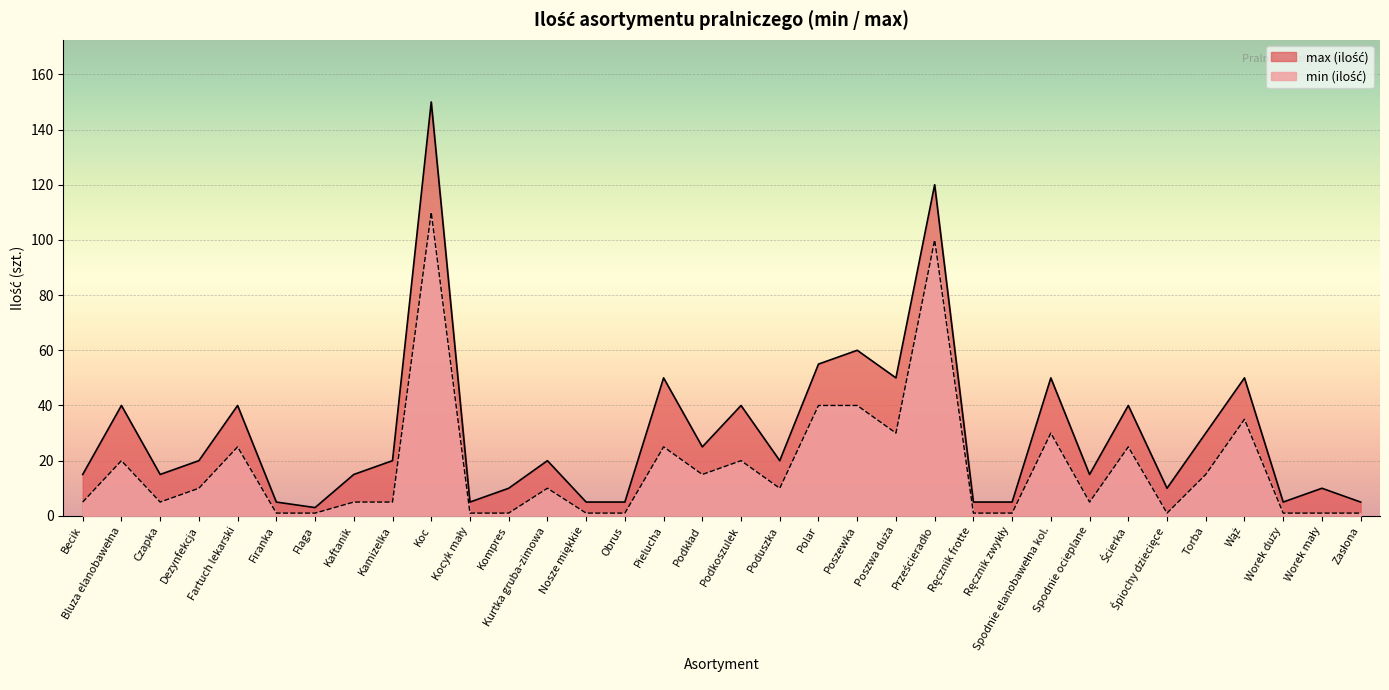

Is it true that min (ilość) equals 8 at Czapka?

False